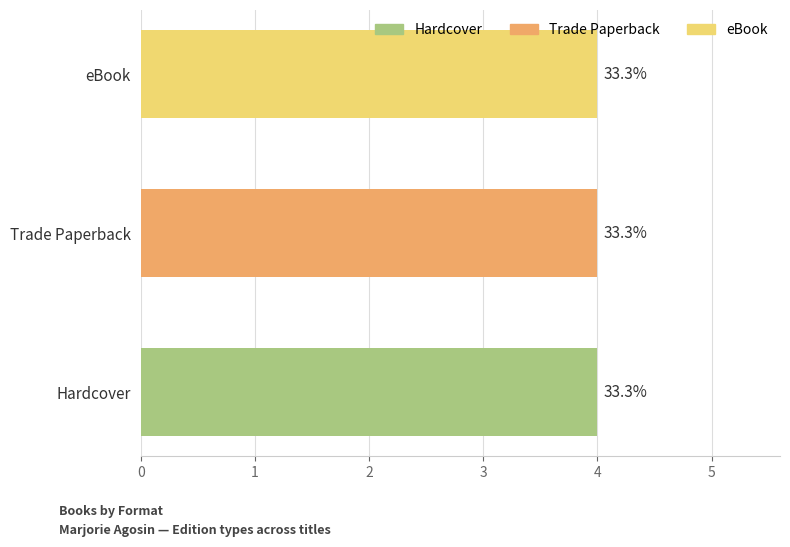

At Maps of Memory, list the series in order from smallest to largest.

Hardcover, Trade Paperback, eBook